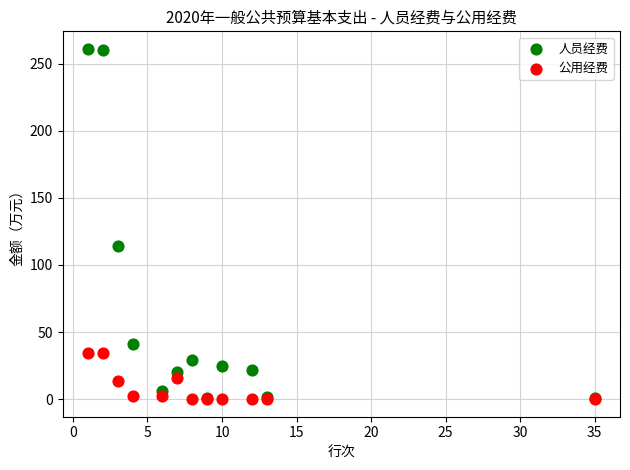

Which series reaches the maximum Y coordinate?

人员经费